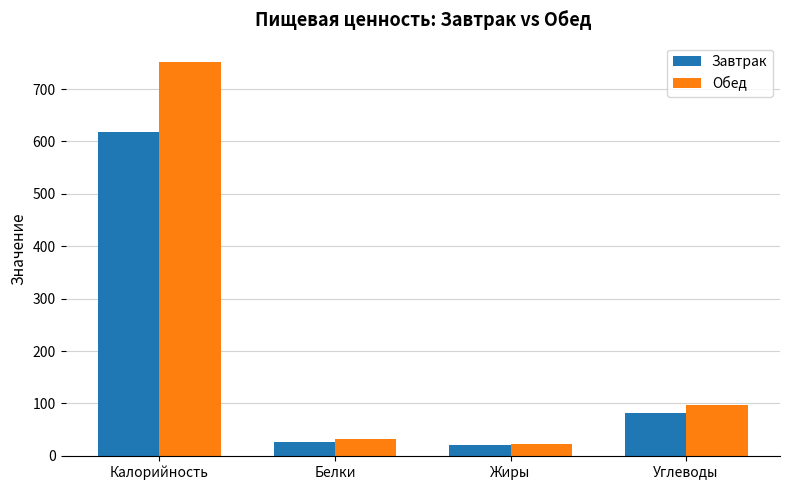

What is the difference between the second highest and minimum values in the Обед series?

75.9